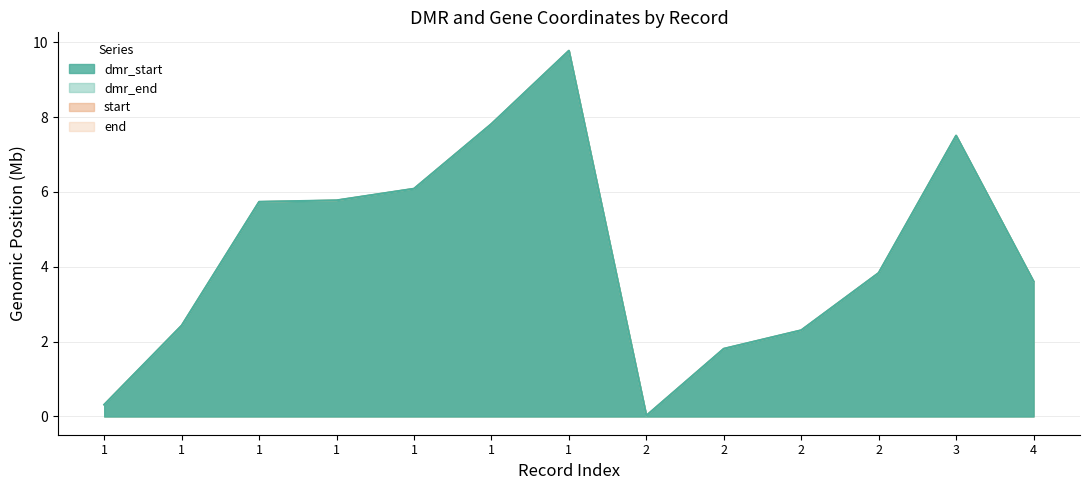

Is the value of dmr_end at 2 greater than the value of dmr_start at 2?

Yes